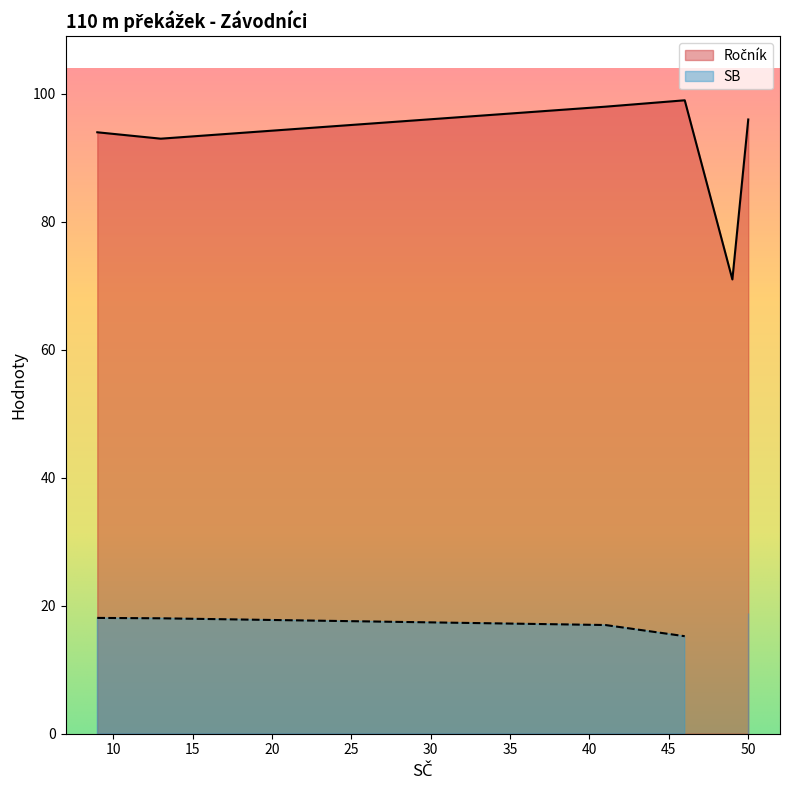

True or false: SB and Ročník intersect in this chart.

False